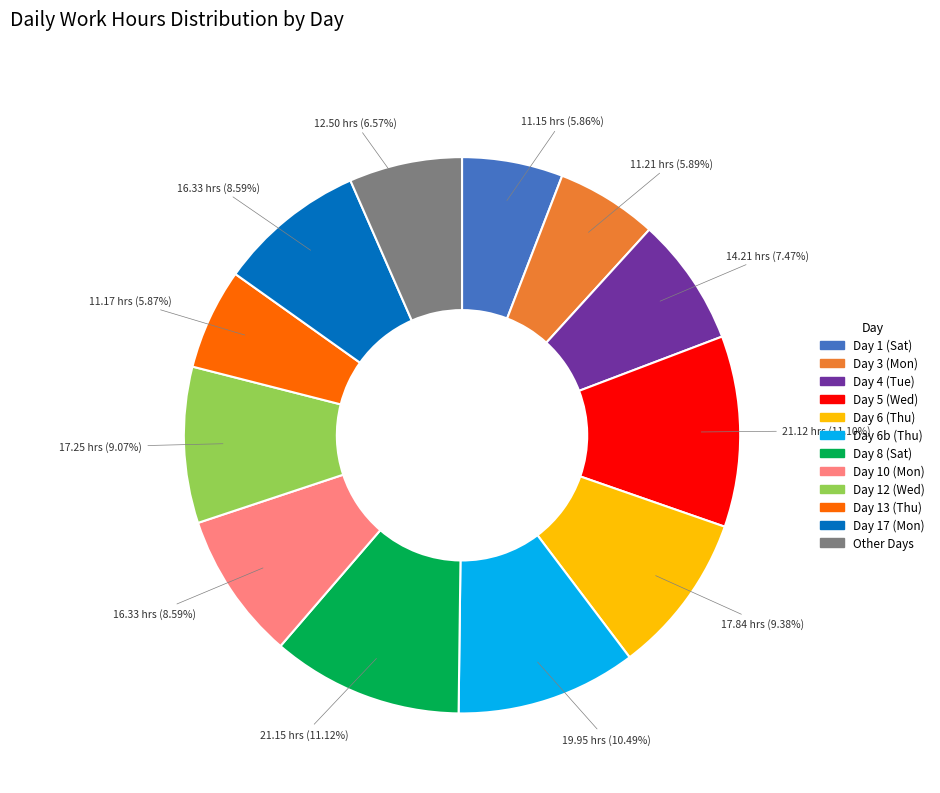

Is there a majority slice in this chart?

No